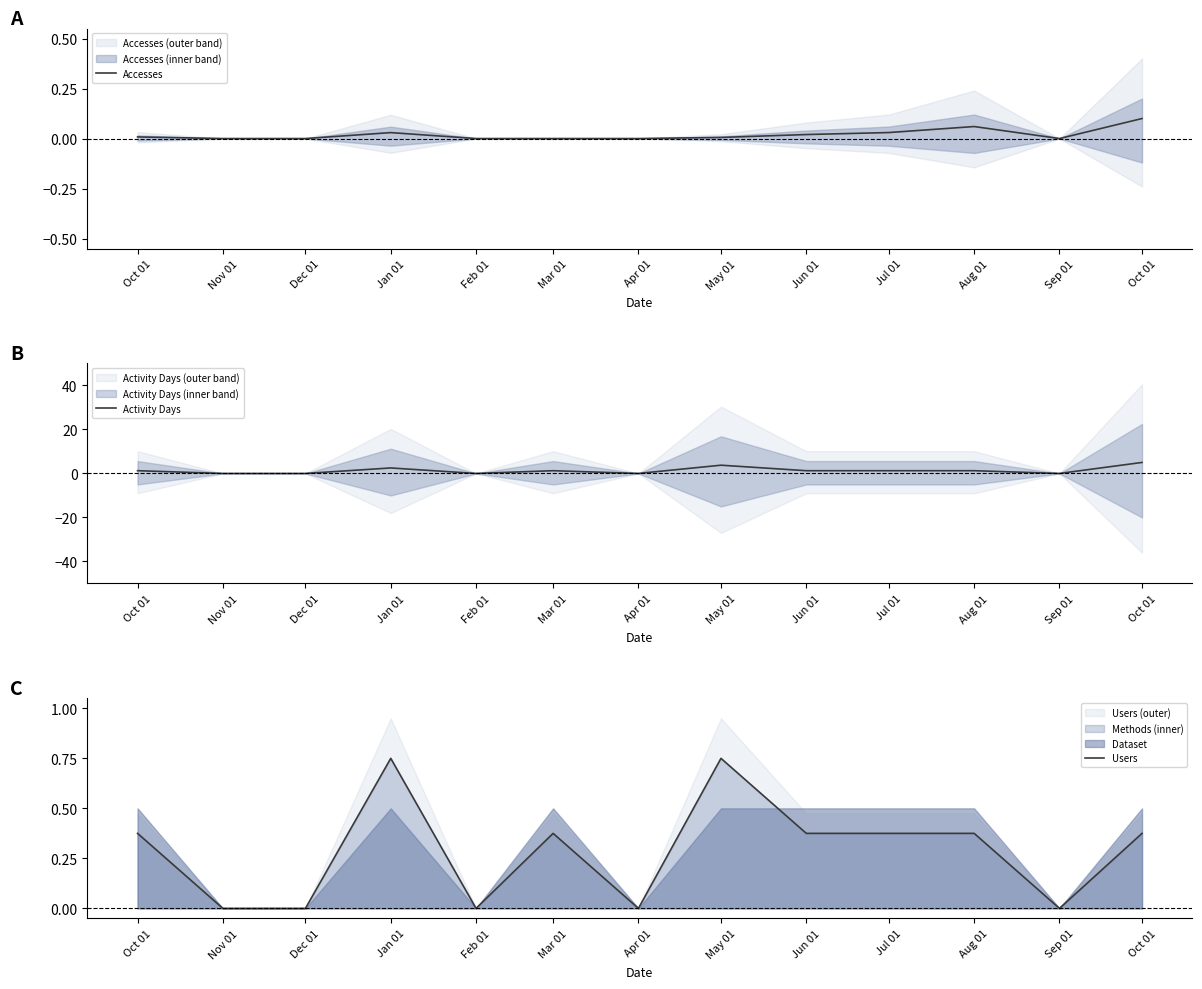

True or false: Accesses and Activity Days cross at least once.

False